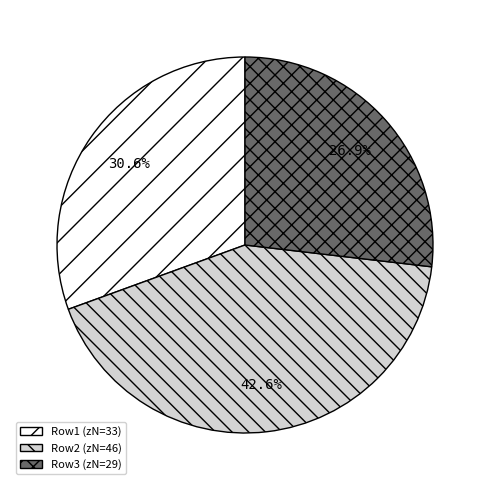

Is there a majority slice in this chart?

No